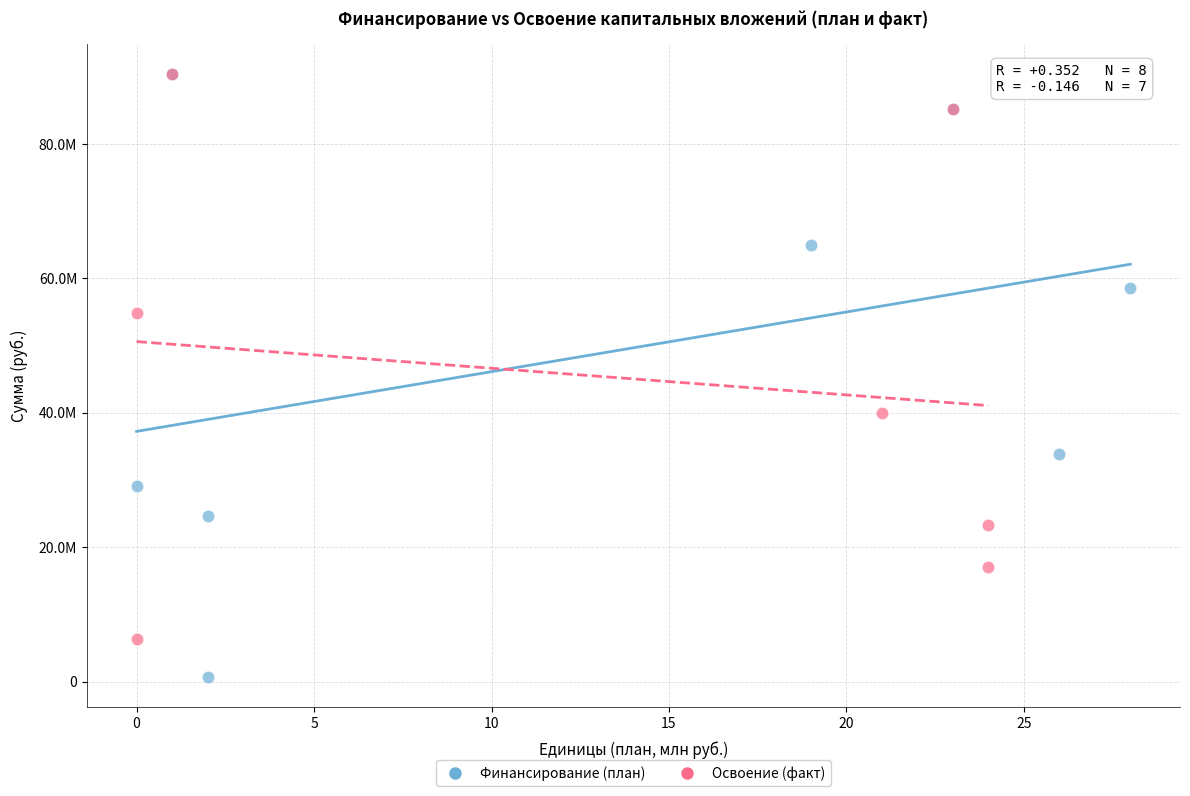

What are all the series names shown in the legend?

Финансирование (план), Освоение (факт)